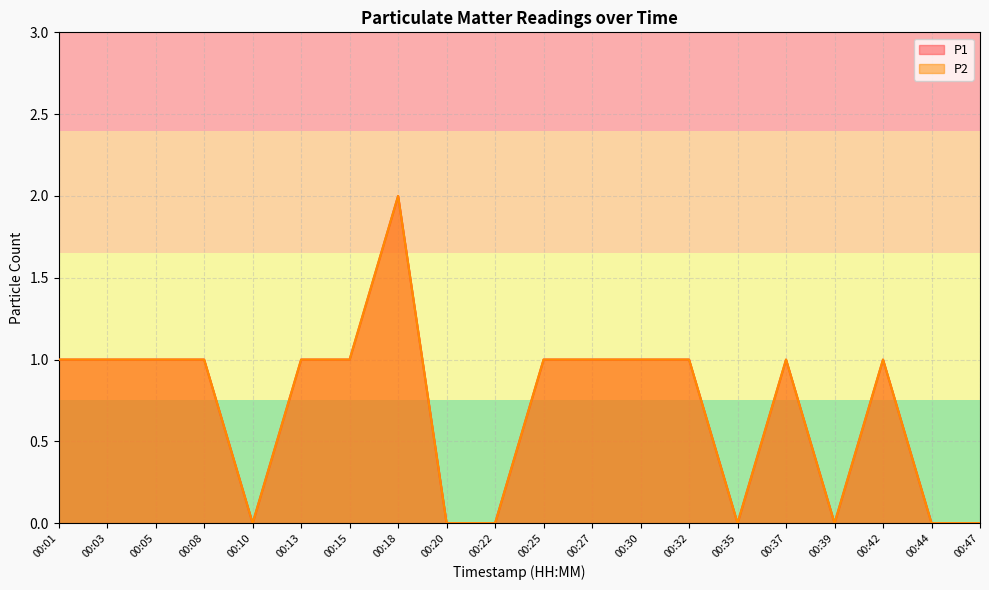

Reading left to right, list all the values displayed in this chart.

P1: 1	1	1	1	0	1	1	2	0	0	1	1	1	1	0	1	0	1	0	0
P2: 1	1	1	1	0	1	1	2	0	0	1	1	1	1	0	1	0	1	0	0